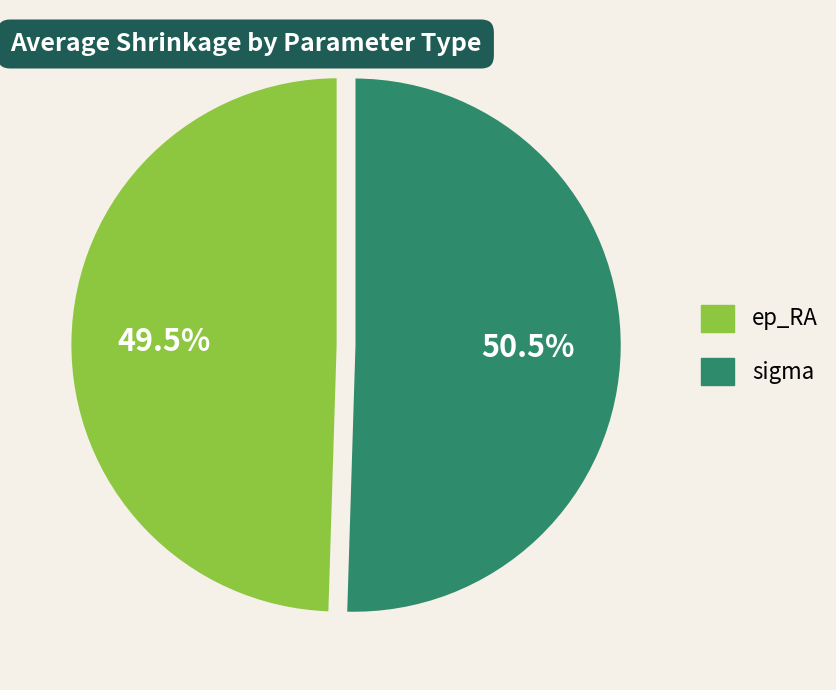

Which slice is the largest?

sigma